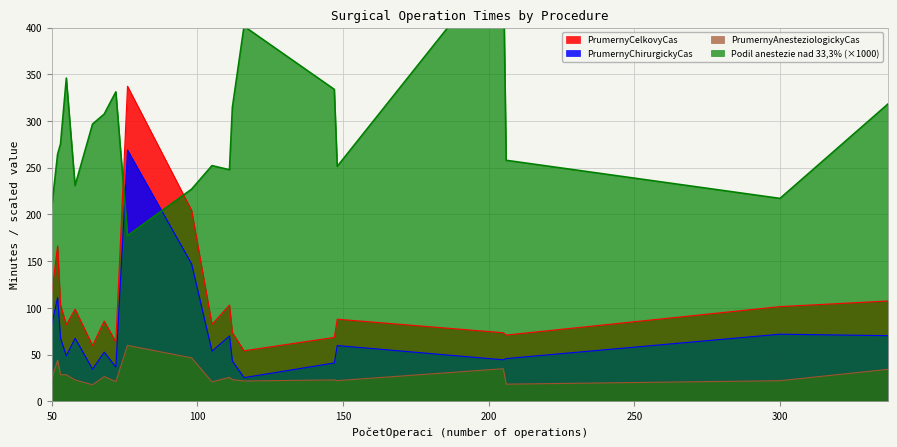

True or false: PrumernyChirurgickyCas has a value of 32.8 at 50.

False